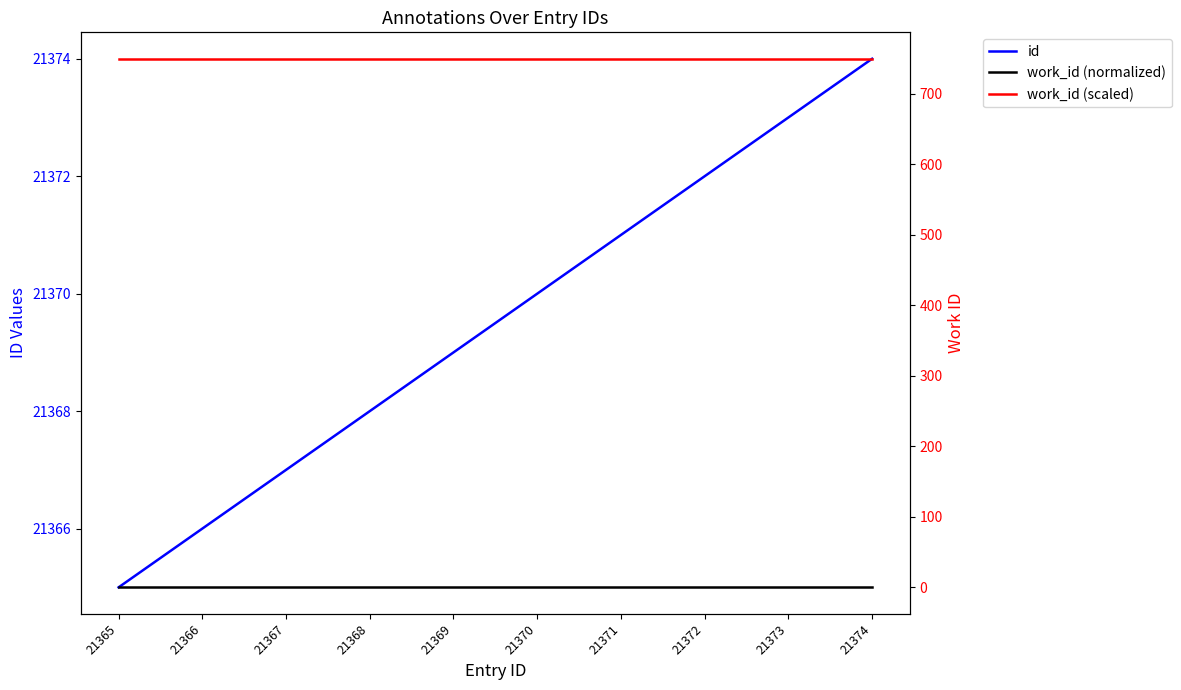

Which series changed the most between 21368 and 21371?

id